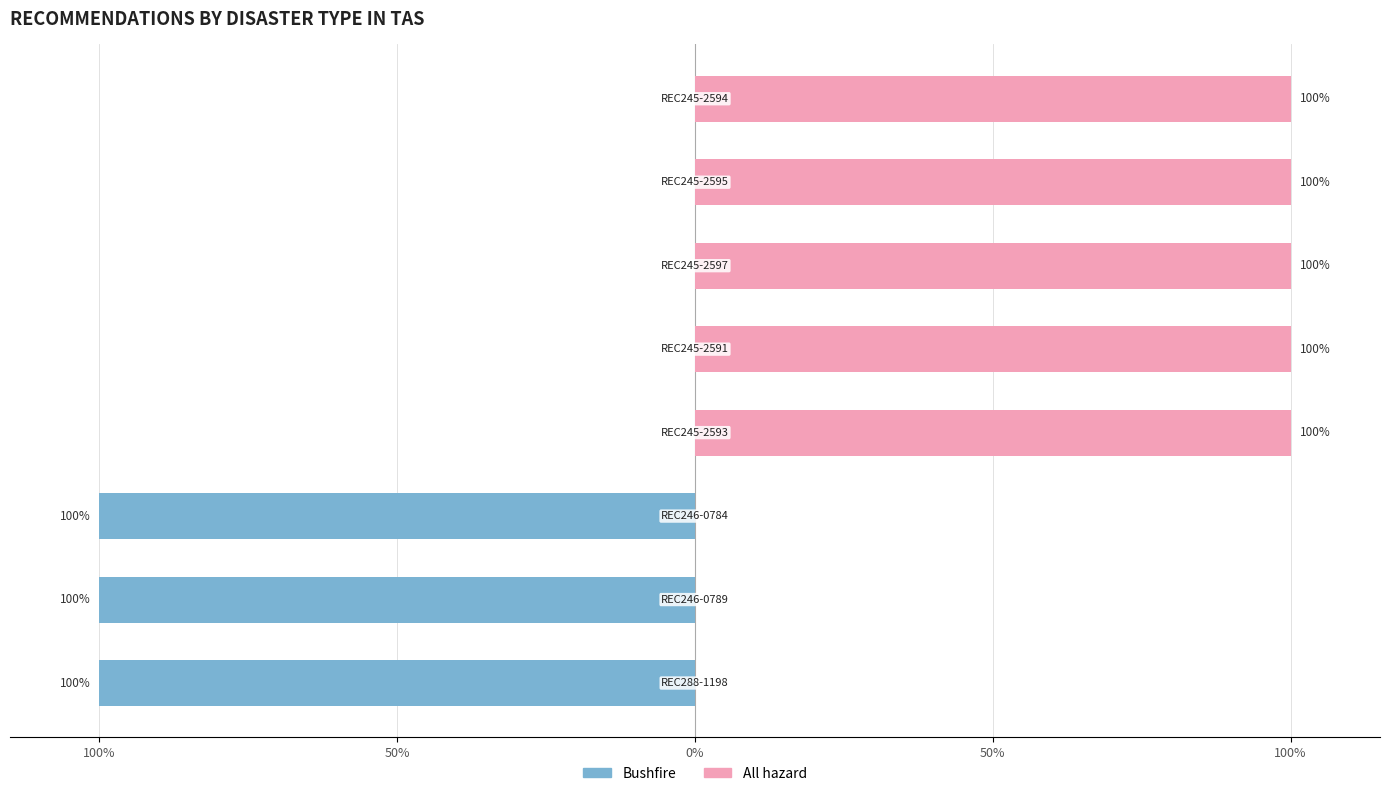

Reading left to right, what are all the values shown in this chart?

Bushfire: -100	-100	-100	0	0	0	0	0
All hazard: 0	0	0	100	100	100	100	100